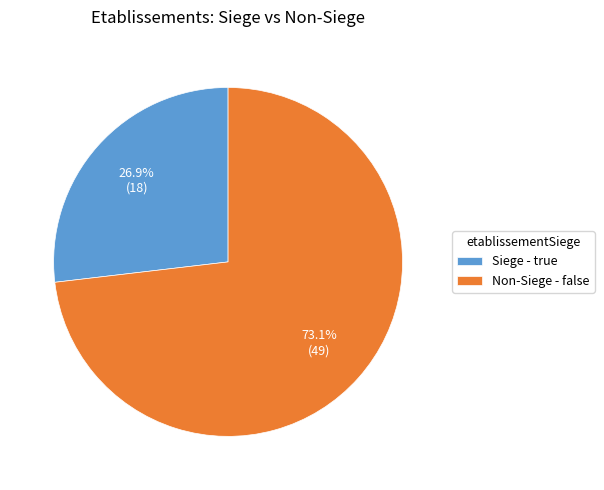

Rank the categories by value from highest to lowest.

Non-Siege - false, Siege - true